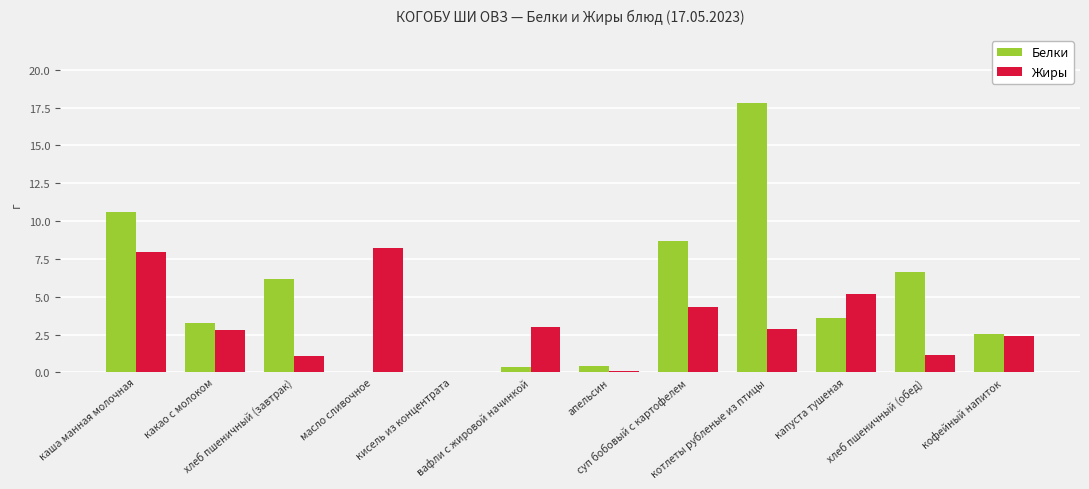

Count the number of data series in this chart.

2